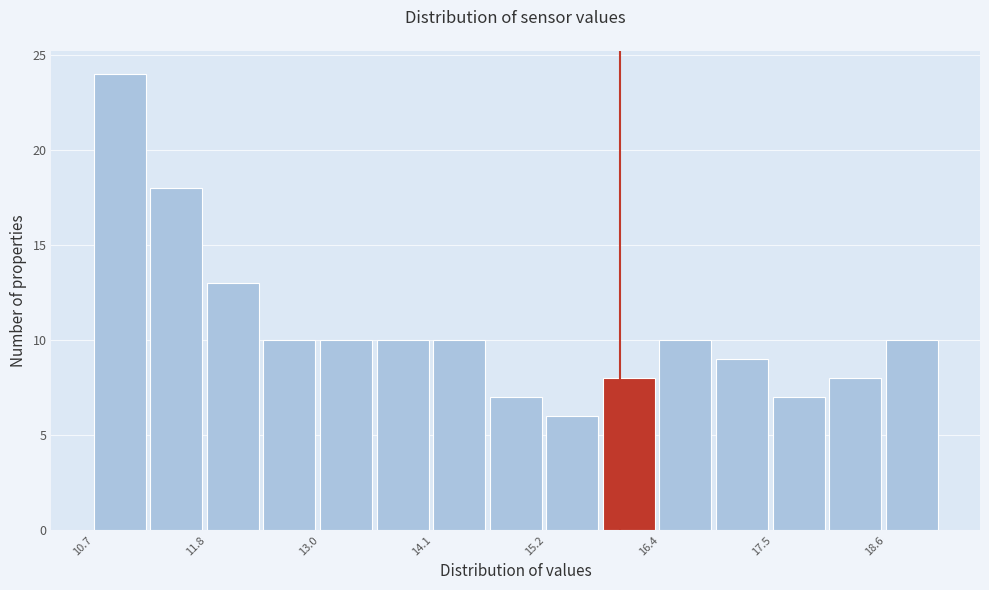

Read against the x-axis, roughly where is the centre of the tallest bar?

11.0